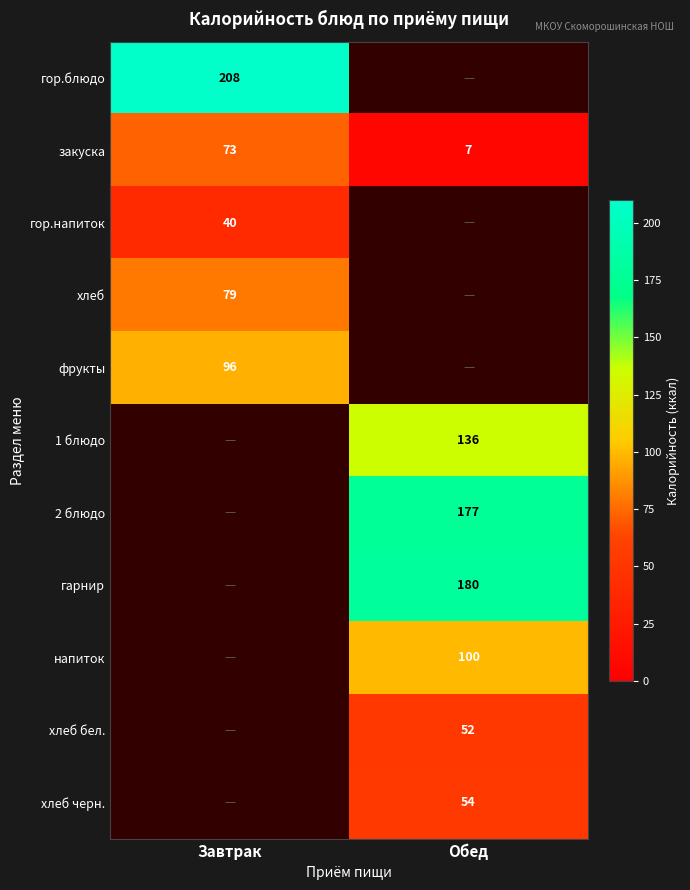

What is the difference between the highest and lowest values at Завтрак?

168.0